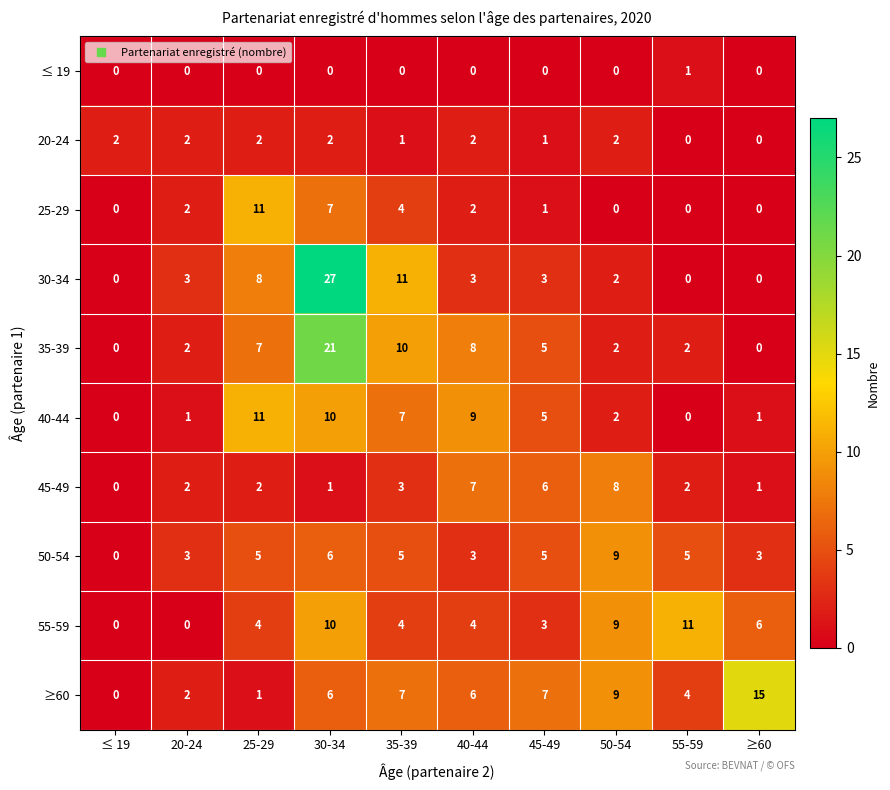

Which category has the highest value across all series?

30-34